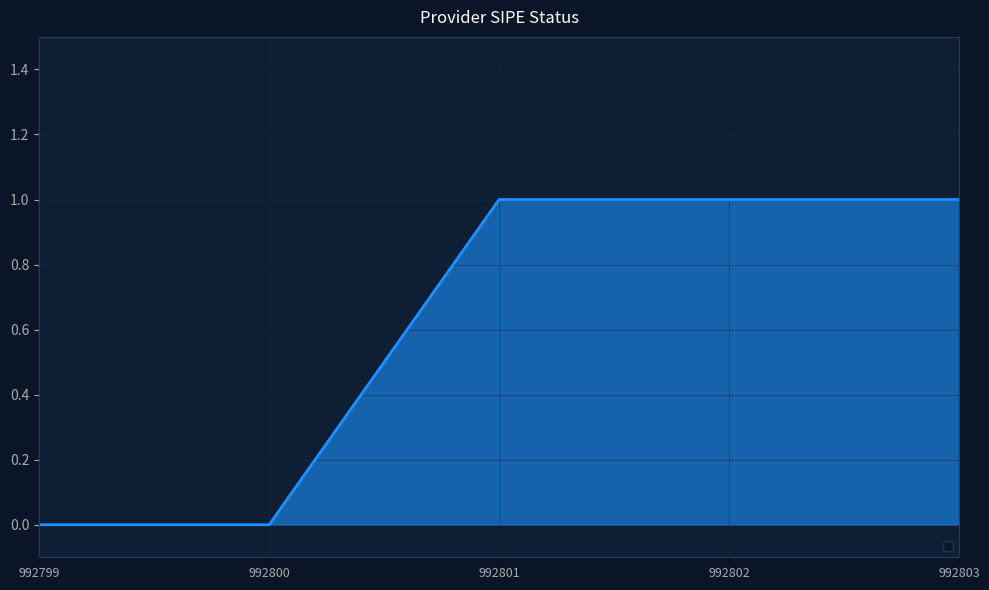

Is it true that the value at 992803 is 1?

True